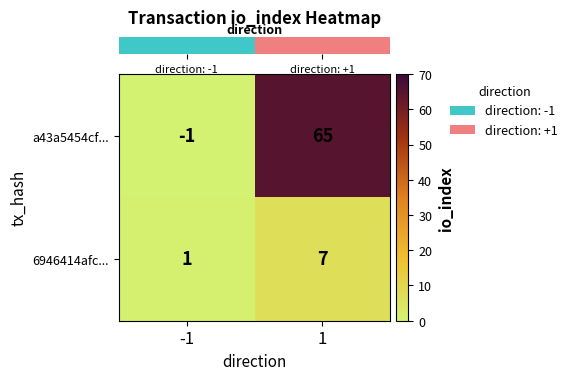

What is the difference between the maximum and minimum values in the 6946414afc... series?

6